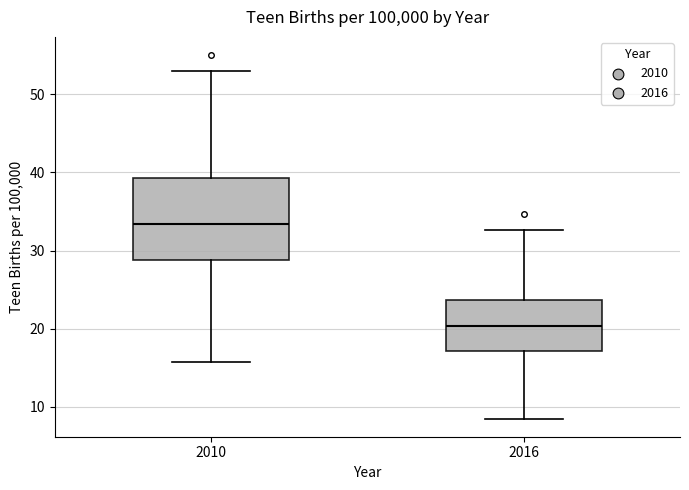

Reading left to right, read every box against the y-axis: the position of its median line, the range the box covers, and the ends of its whiskers. The values are not printed on the chart, so give them approximately, as read against the axis.

2010: median 33, box 29 to 39, whiskers 16 to 53
2016: median 20, box 17 to 24, whiskers 9 to 33